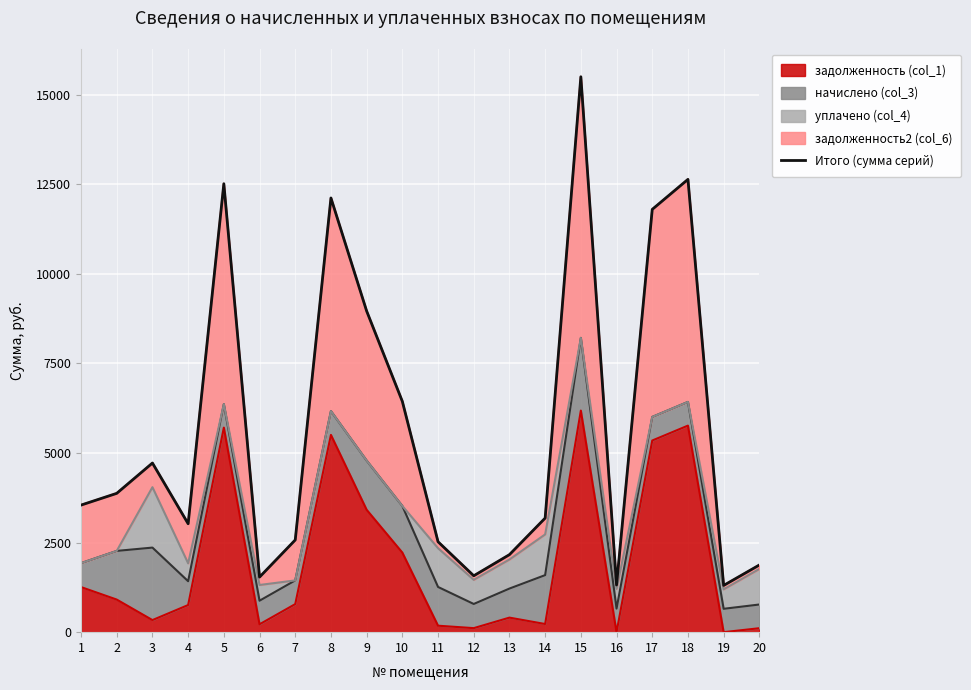

What is the value of the 1st point from the left?

3545.4